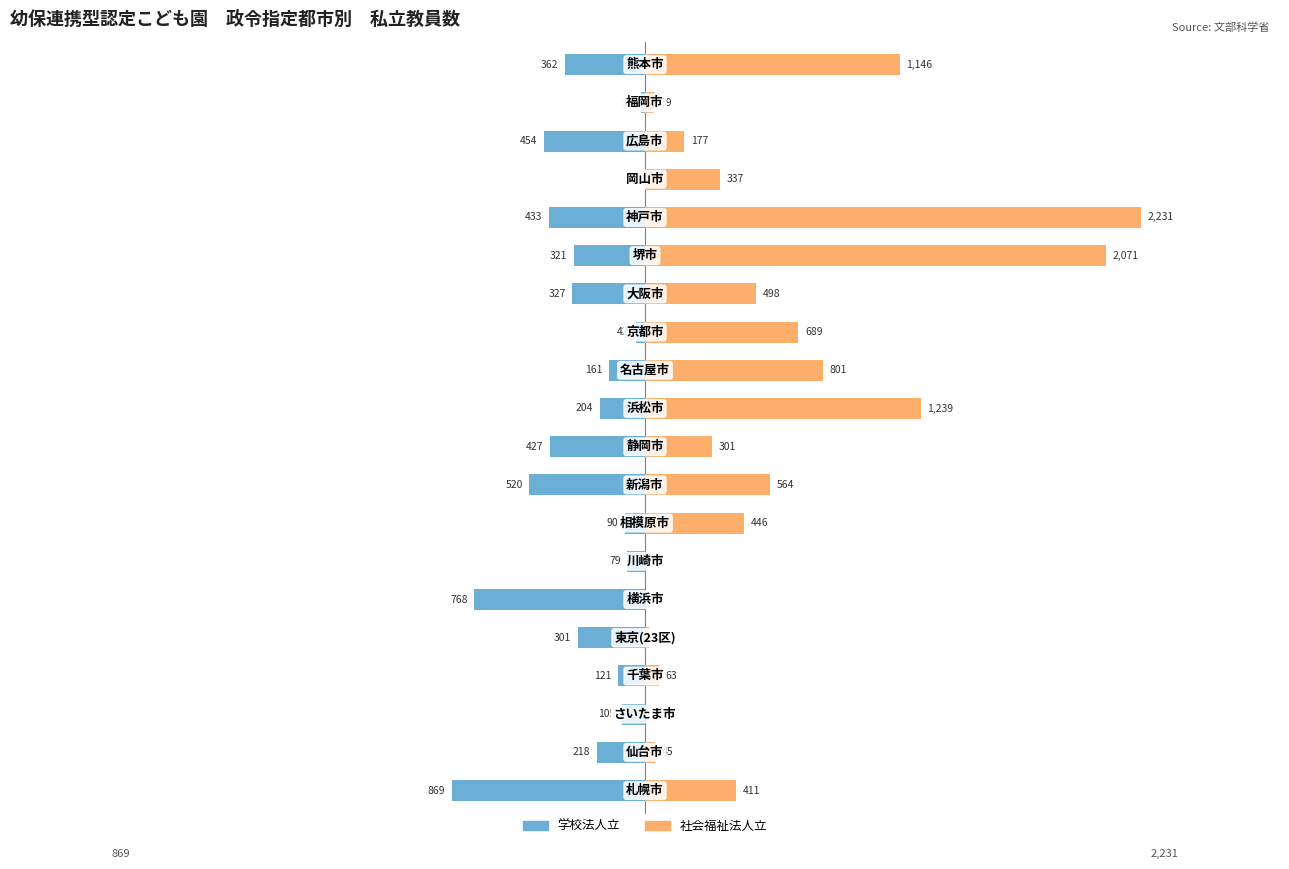

How many categories are shown in the chart?

20